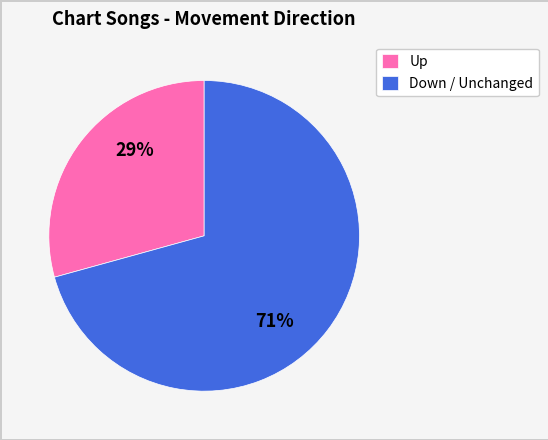

To the nearest percent, what is the combined percentage of Up and Down / Unchanged?

100%